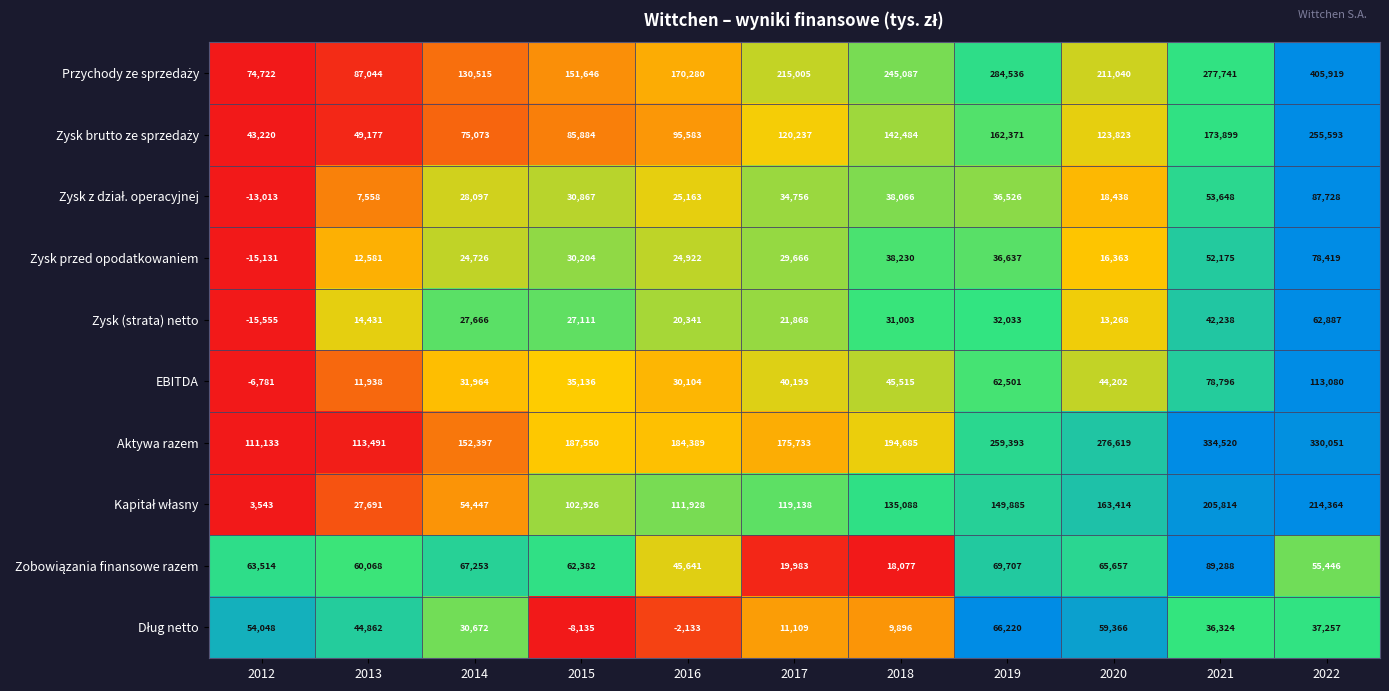

Which series has the largest total across all categories?

Aktywa razem